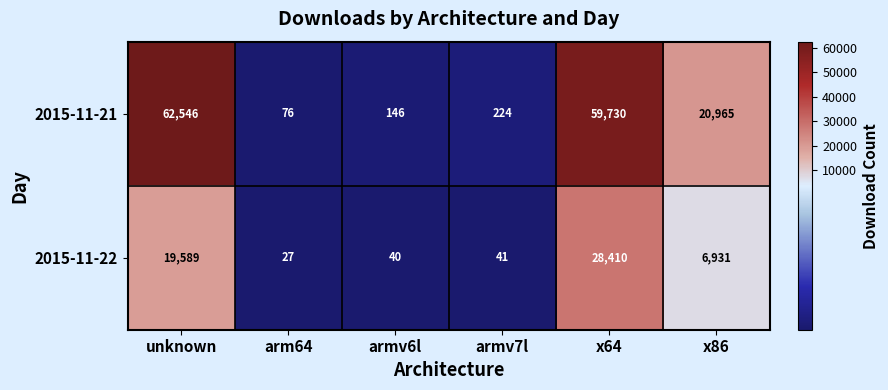

What value does the 2015-11-21 series have at unknown?

62546